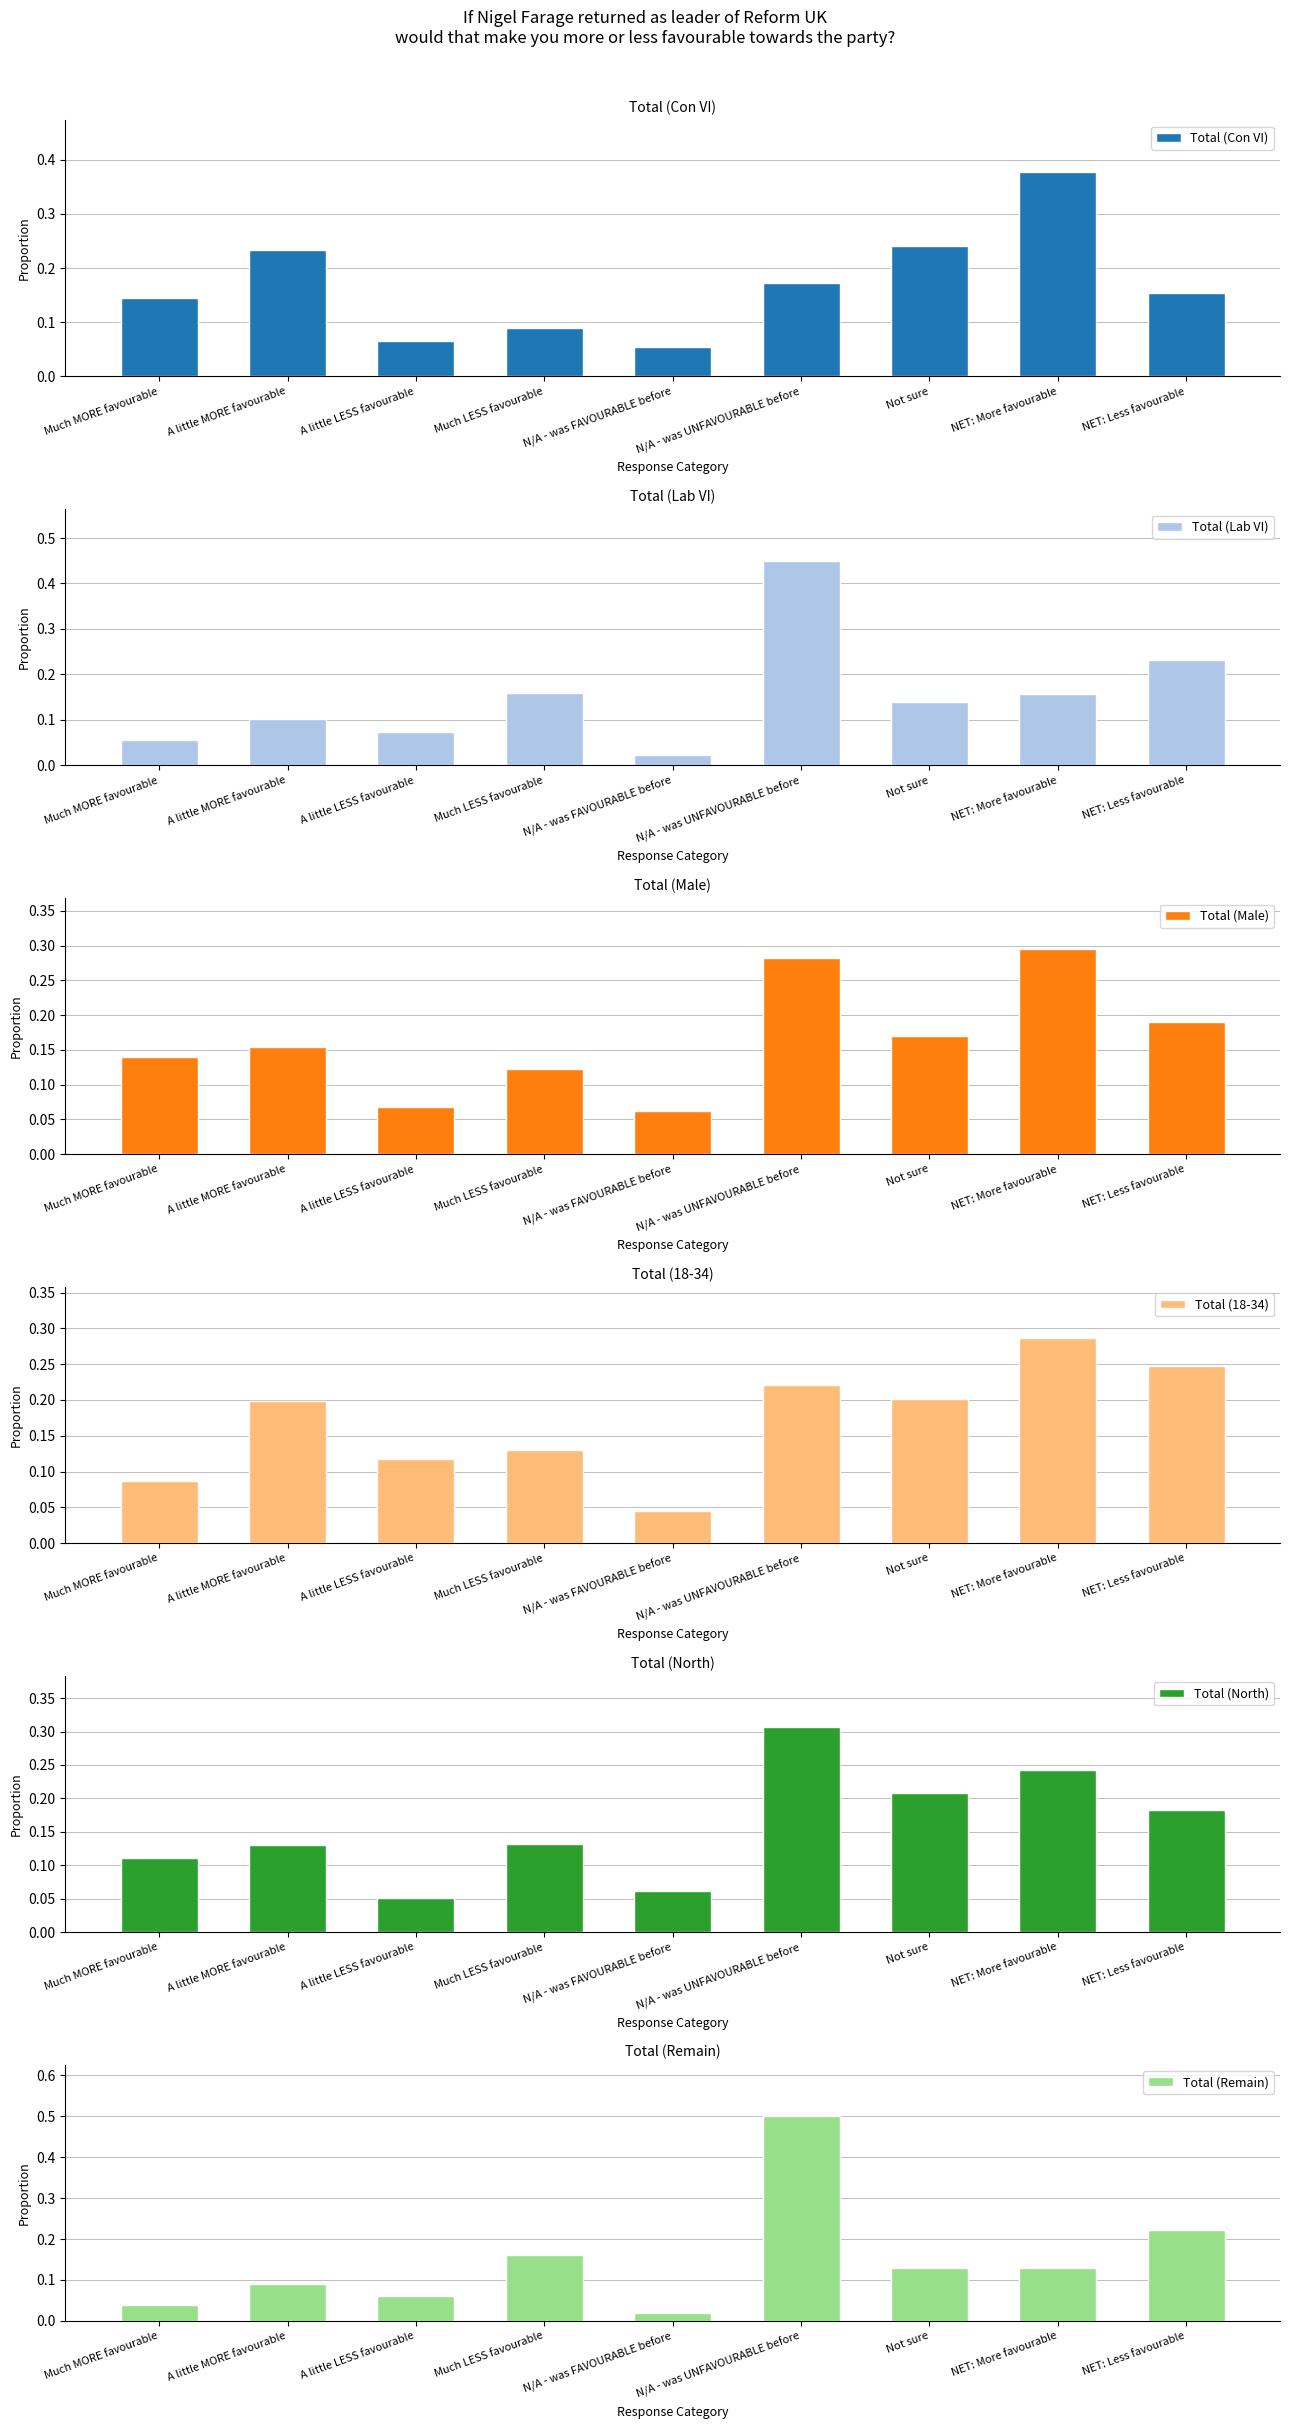

How many Total (Con VI) values are between 0 and 1?

9